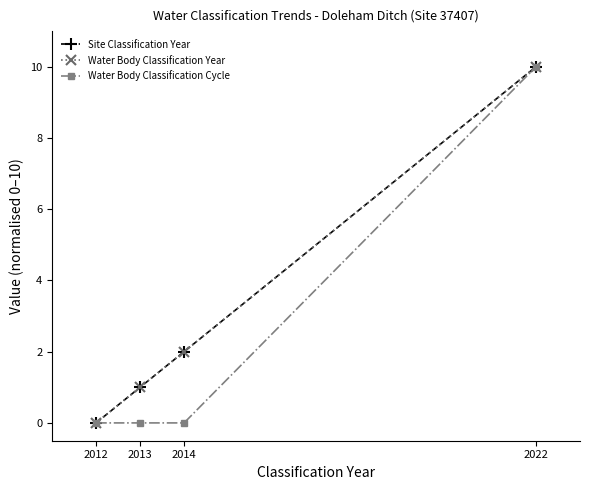

What is the sum of the Site Classification Year values at 2012 and 2022?

10.0